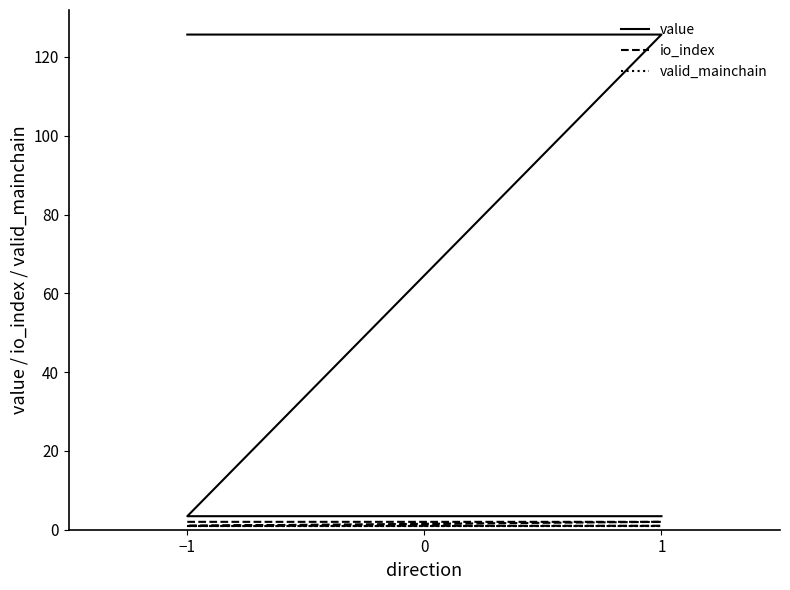

Reading right to left, list all the values displayed in this chart.

value: 3.4	3.4	125.7	125.7
io_index: 1.0	1.0	2.0	2.0
valid_mainchain: 1.0	1.0	1.0	1.0